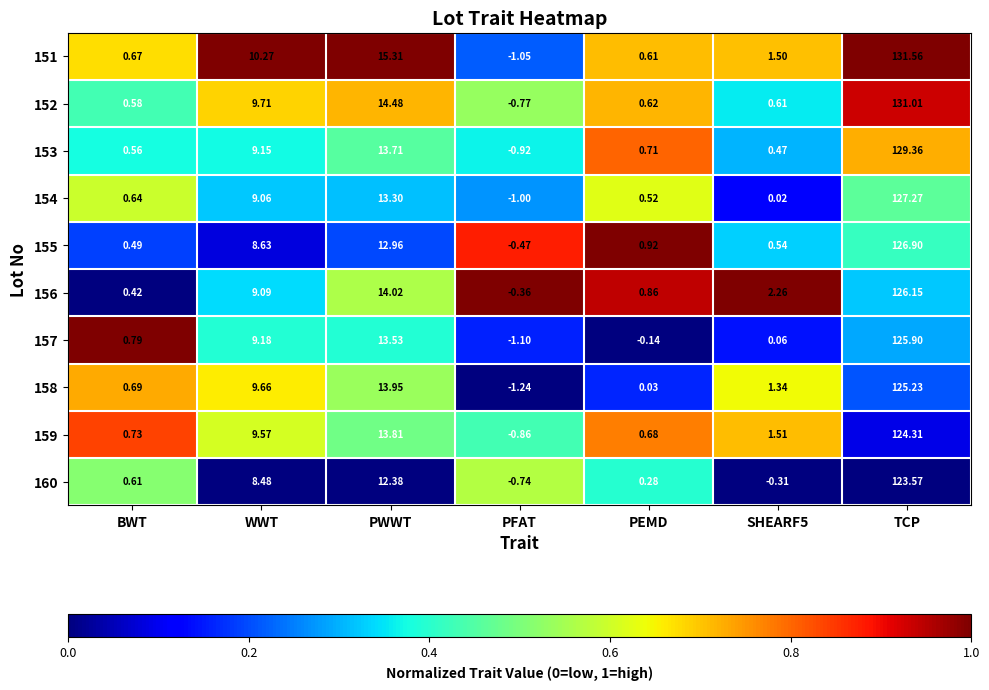

At which category is the sum across all series the highest?

TCP